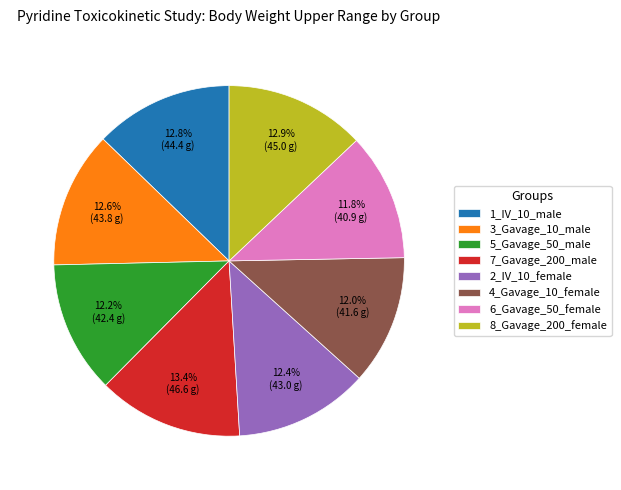

Do 7_Gavage_200_male and 5_Gavage_50_male together represent more than half of the pie?

No